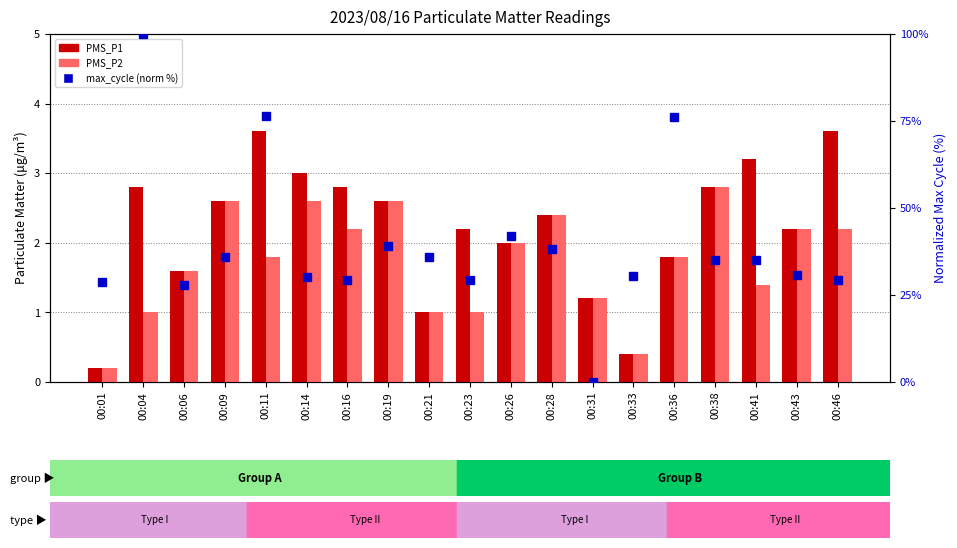

What is the highest value of the max_cycle (norm %) series?

100.0